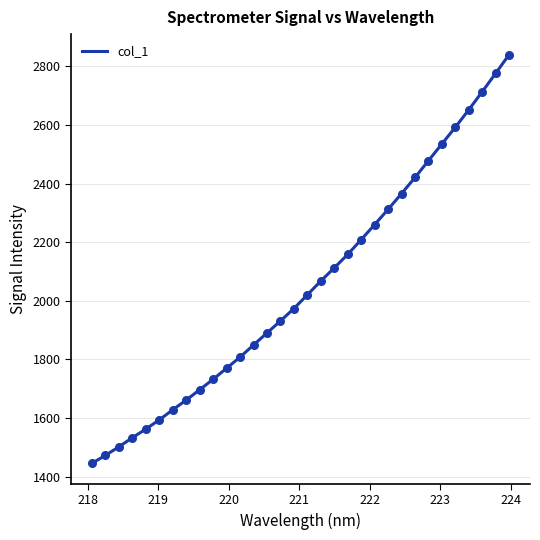

What is the greatest value displayed?

2840.1